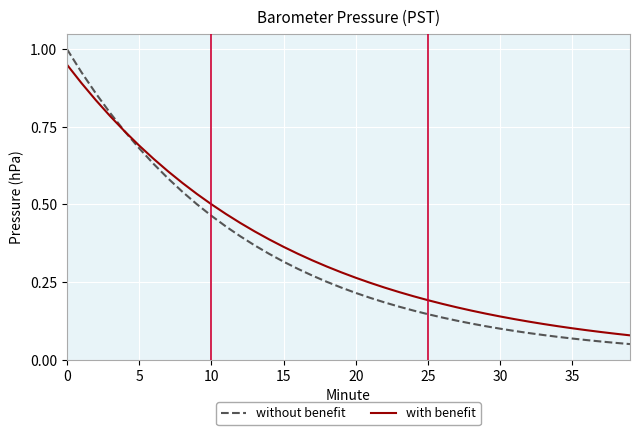

List the series in order of their peak value, lowest first.

with benefit, without benefit